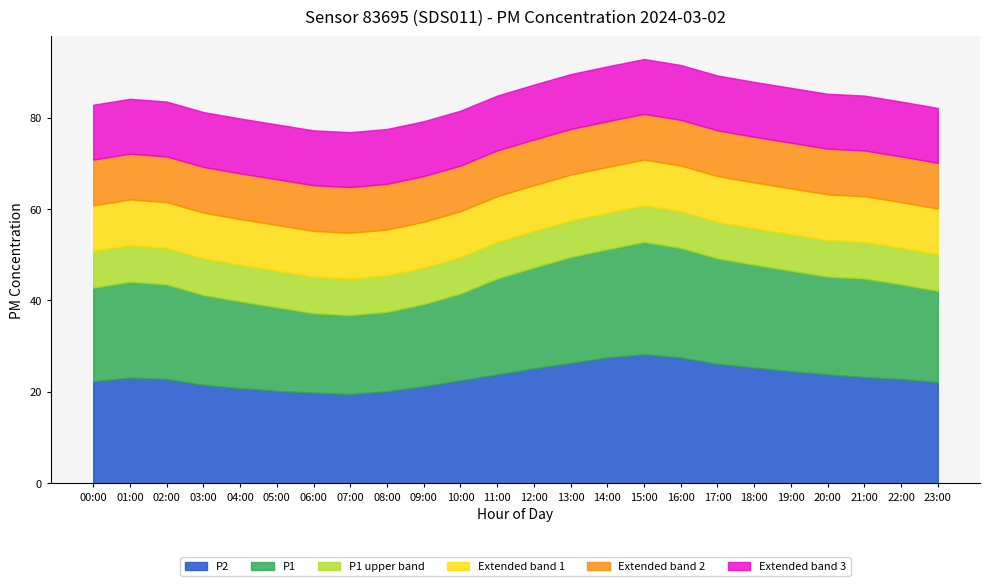

What position from the left is 13:00?

14